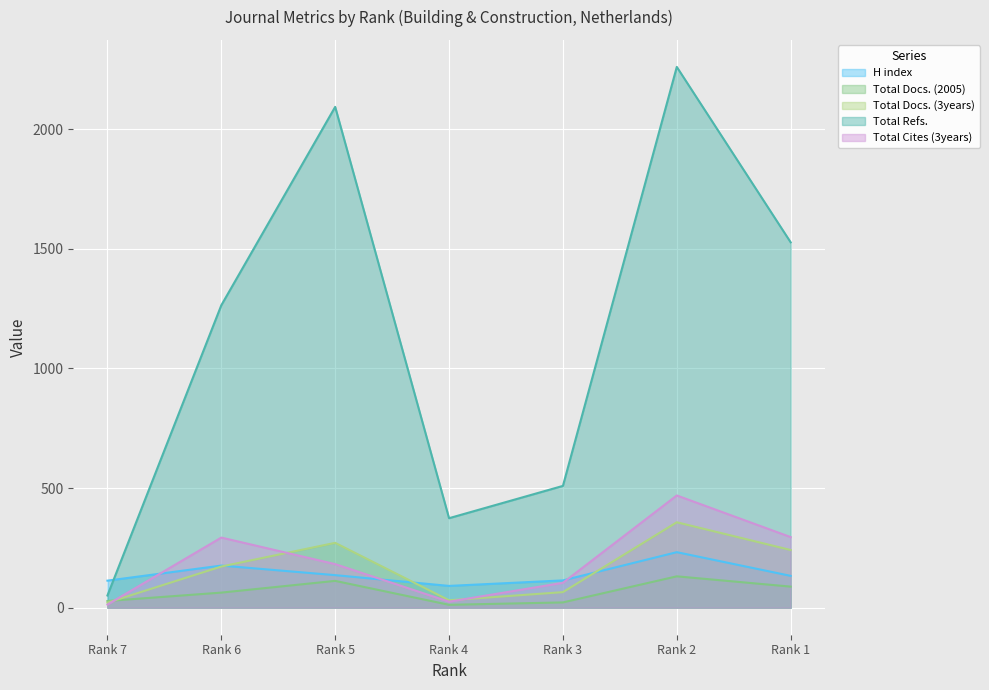

How many lines are shown in the chart?

5